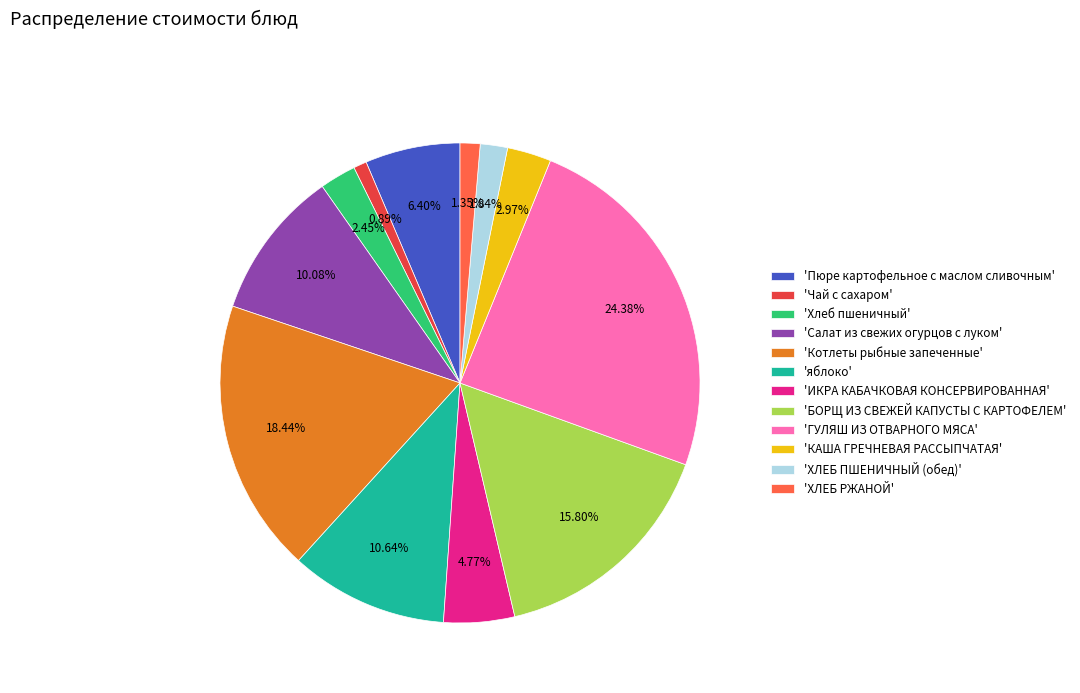

Is there a majority slice in this chart?

No